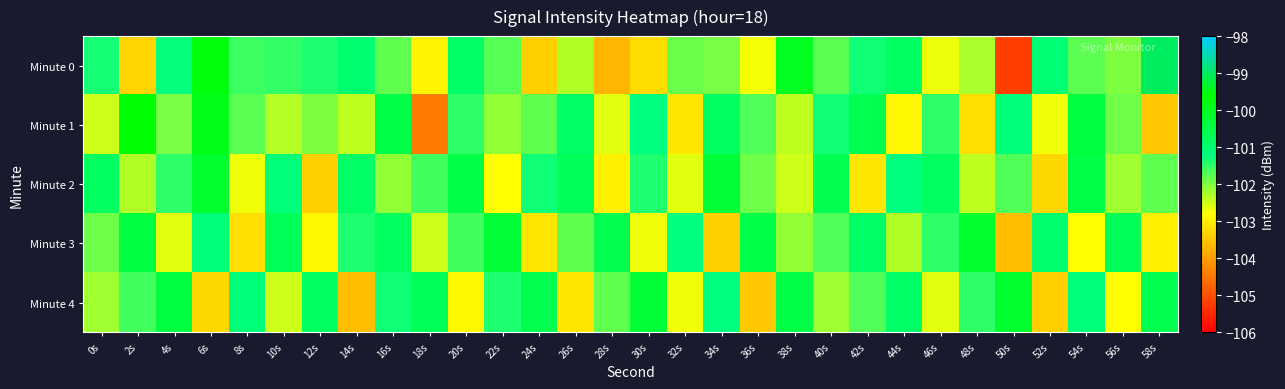

Which label corresponds to the largest value in the chart?

58s